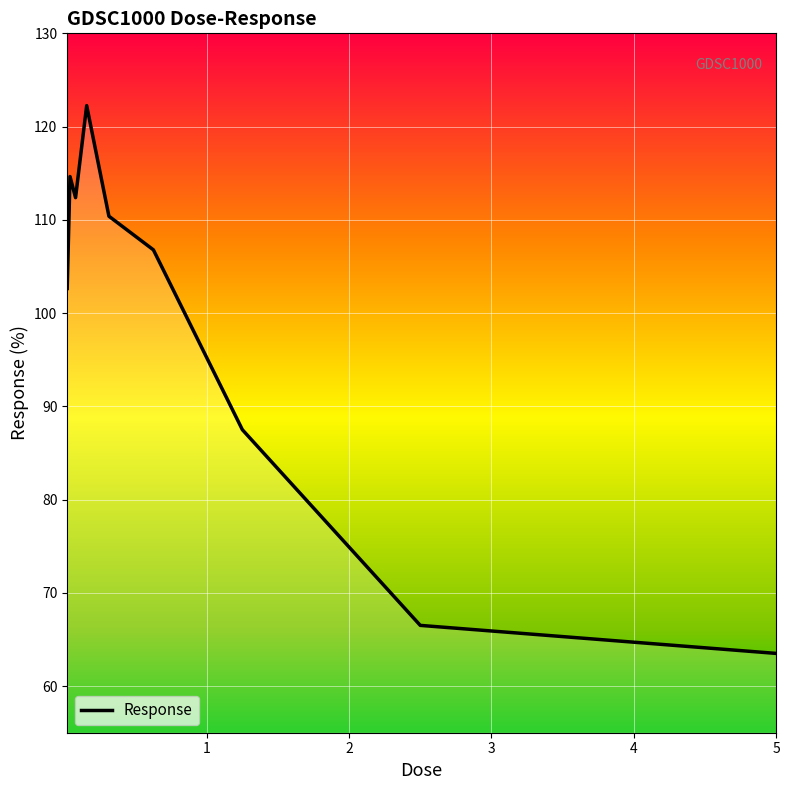

What is the minimum value shown in the chart?

63.5